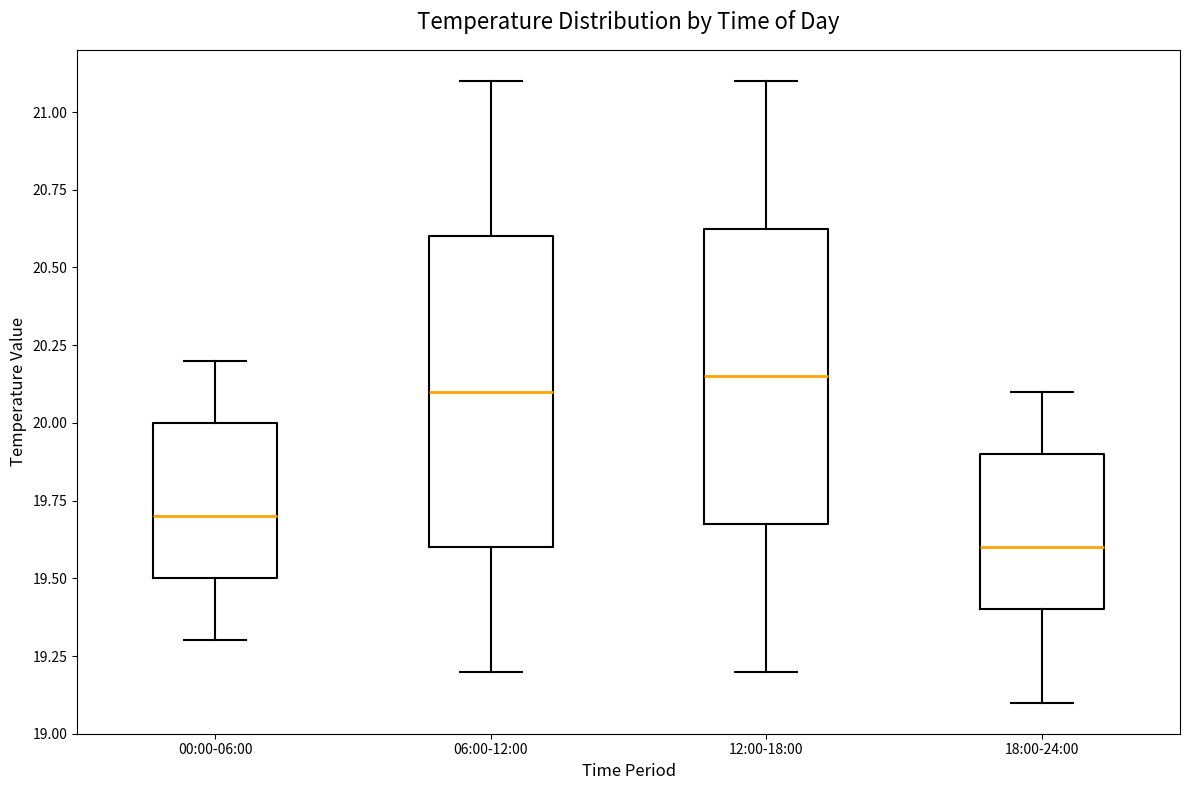

Which box has the lowest median line?

18:00-24:00